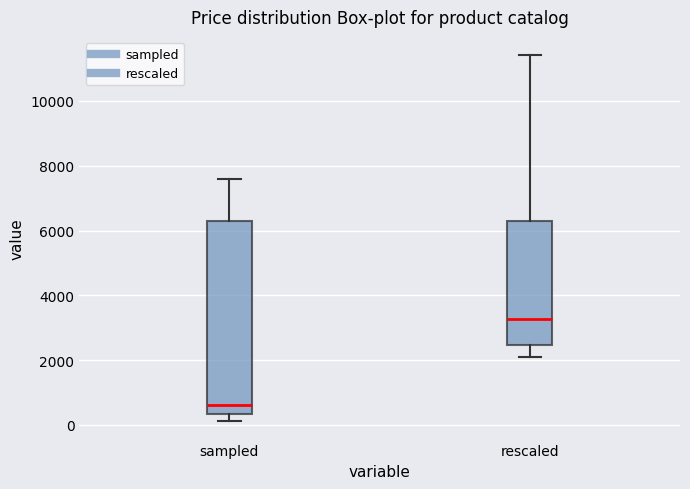

Which box has the highest median line?

rescaled